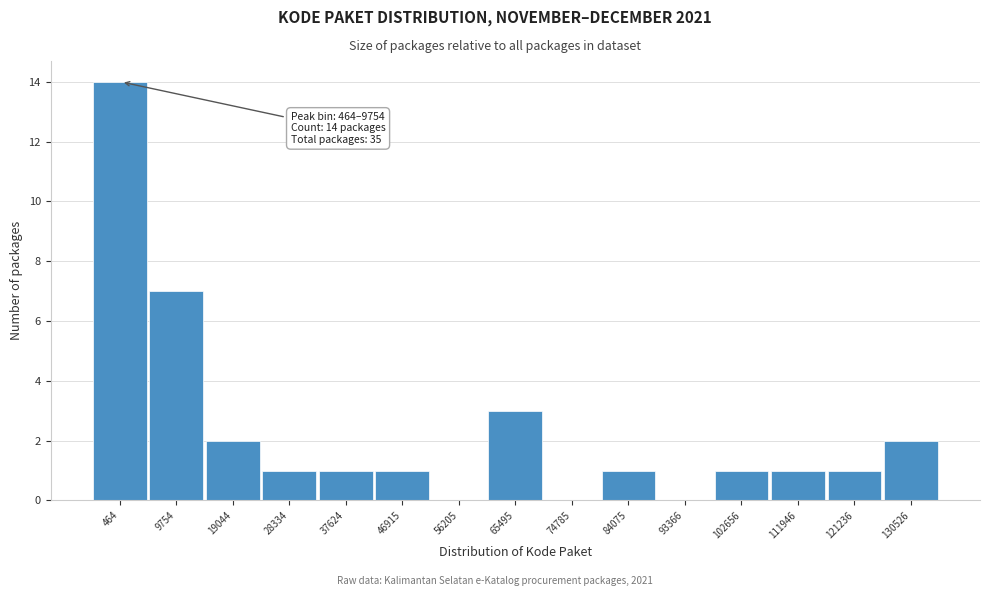

Reading right to left, list all the values displayed in this chart.

130526=2	121236=1	111946=1	102656=1	93366=0	84075=1	74785=0	65495=3	56205=0	46915=1	37624=1	28334=1	19044=2	9754=7	464=14